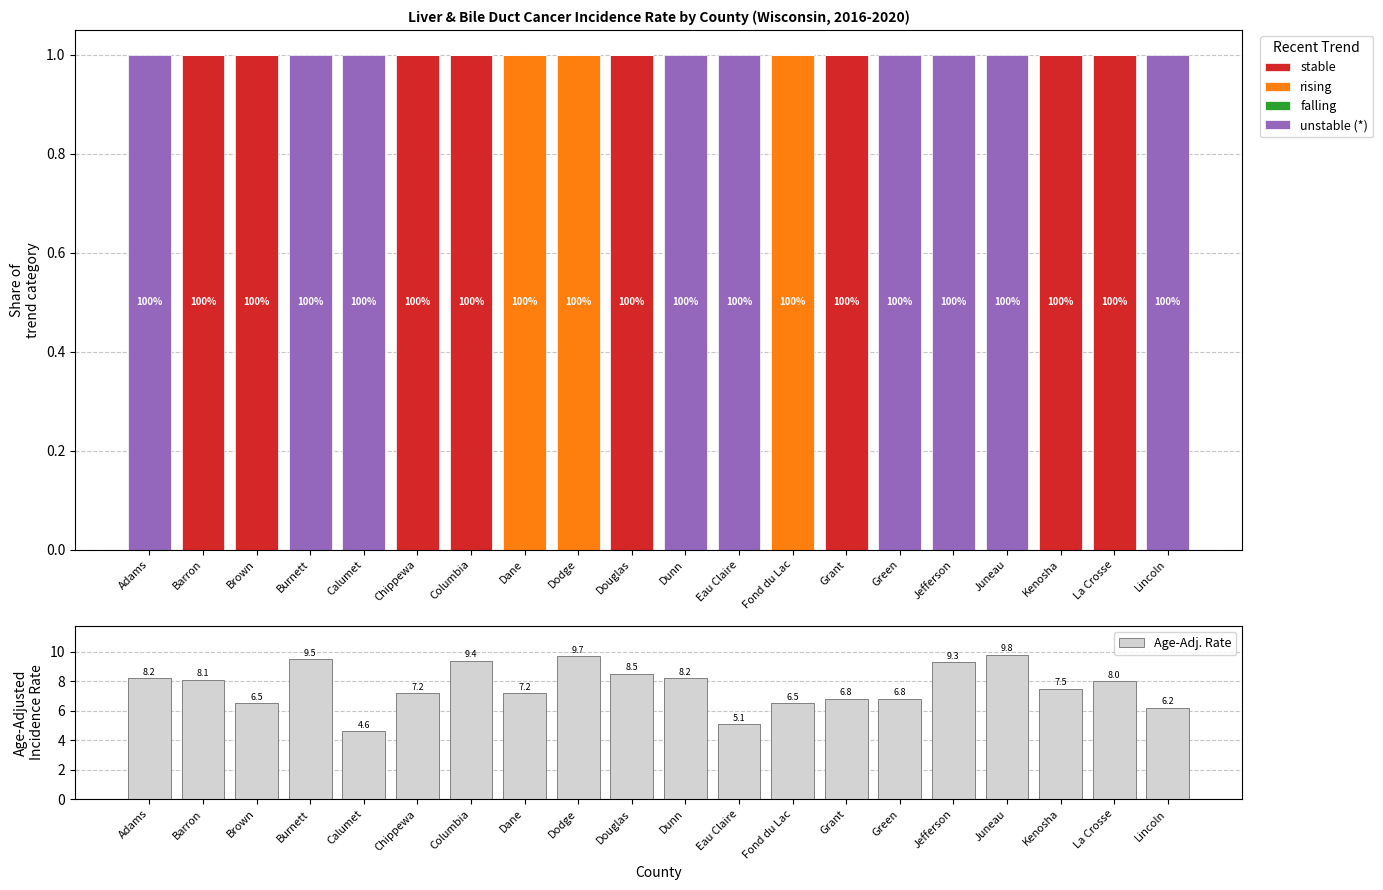

At which label does unstable (*) reach its peak?

Adams